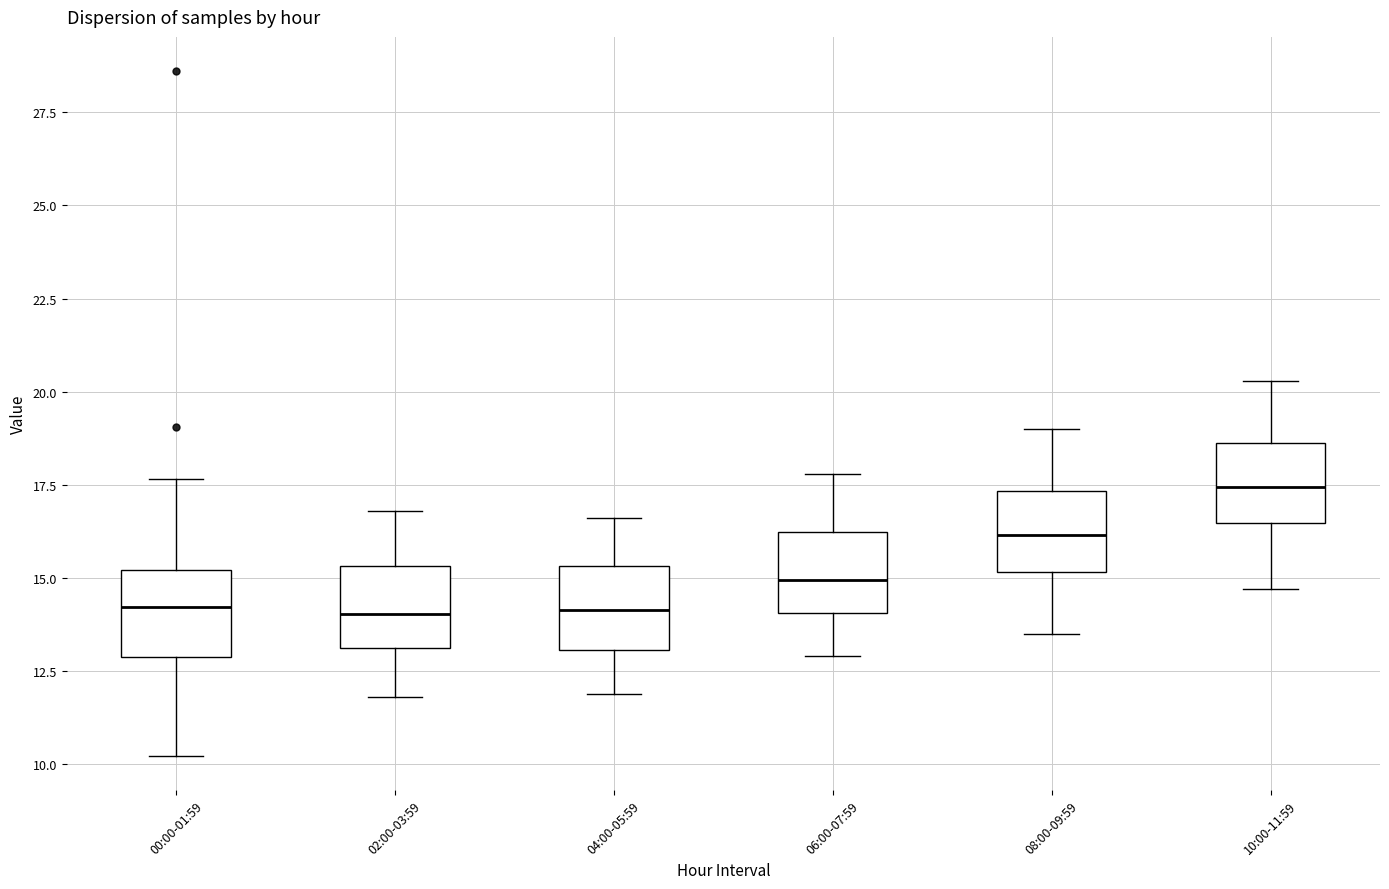

Reading left to right, transcribe this box plot: for each box, give where its median line is, the range the box spans, and where its two whiskers end, as read against the y-axis. The values are not printed on the chart, so give them approximately, as read against the axis.

00:00-01:59: median 14.0, box 13.0 to 15.0, whiskers 10.0 to 17.5
02:00-03:59: median 14.0, box 13.0 to 15.5, whiskers 12.0 to 17.0
04:00-05:59: median 14.0, box 13.0 to 15.5, whiskers 12.0 to 16.5
06:00-07:59: median 15.0, box 14.0 to 16.0, whiskers 13.0 to 18.0
08:00-09:59: median 16.0, box 15.0 to 17.5, whiskers 13.5 to 19.0
10:00-11:59: median 17.5, box 16.5 to 18.5, whiskers 14.5 to 20.5